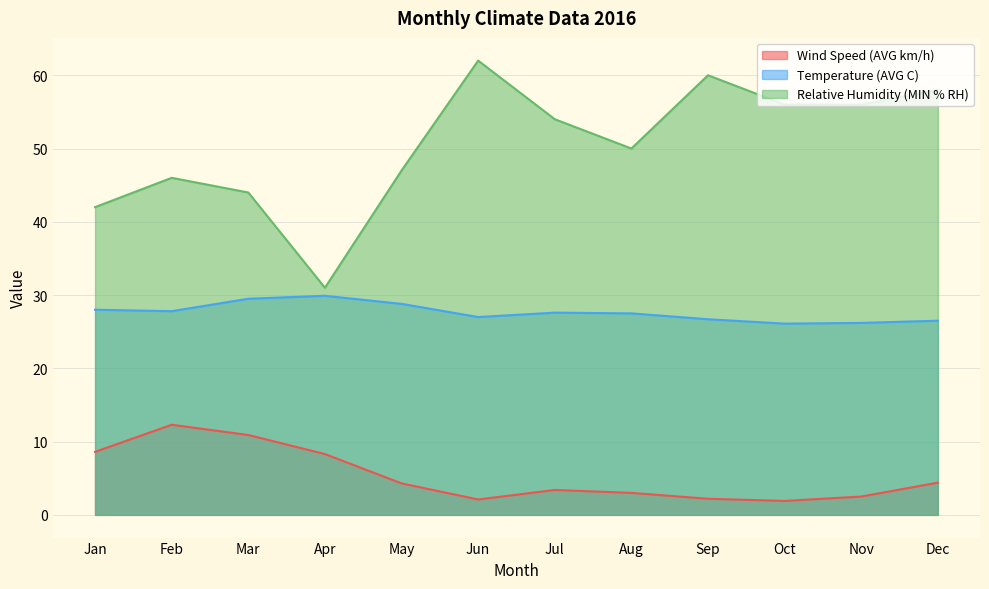

How many values in the Wind Speed (AVG km/h) series are below 4?

6